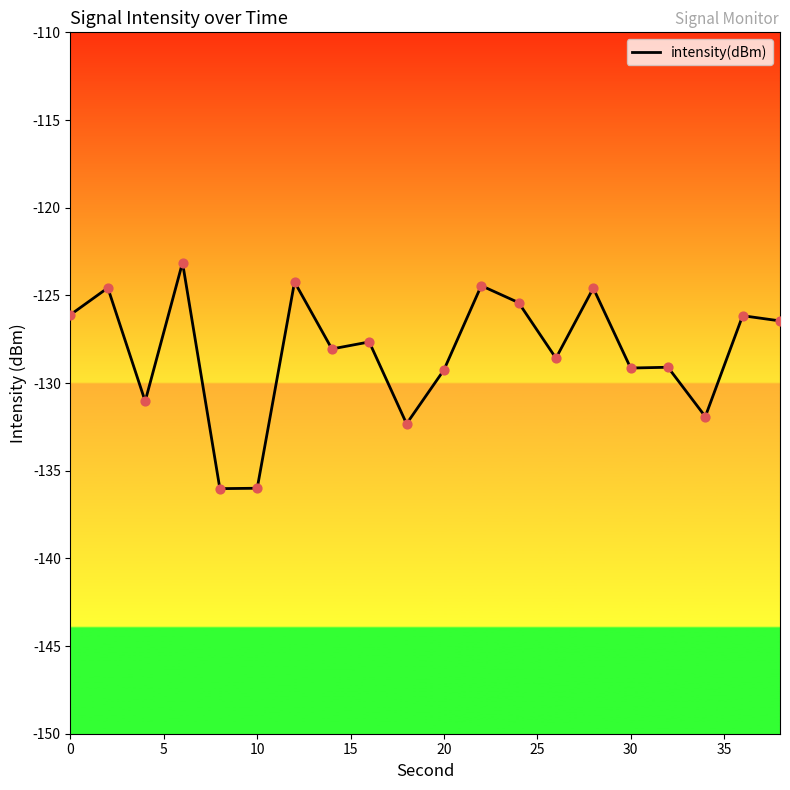

What is the difference between the maximum and minimum values?

12.9